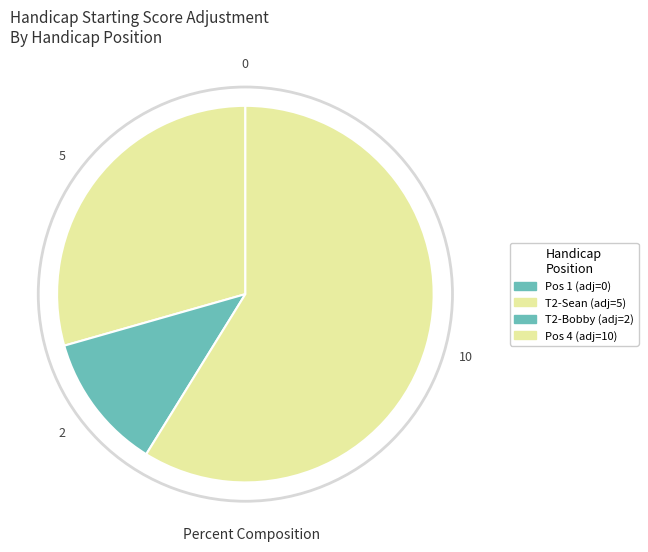

How many slices are in this pie chart?

4